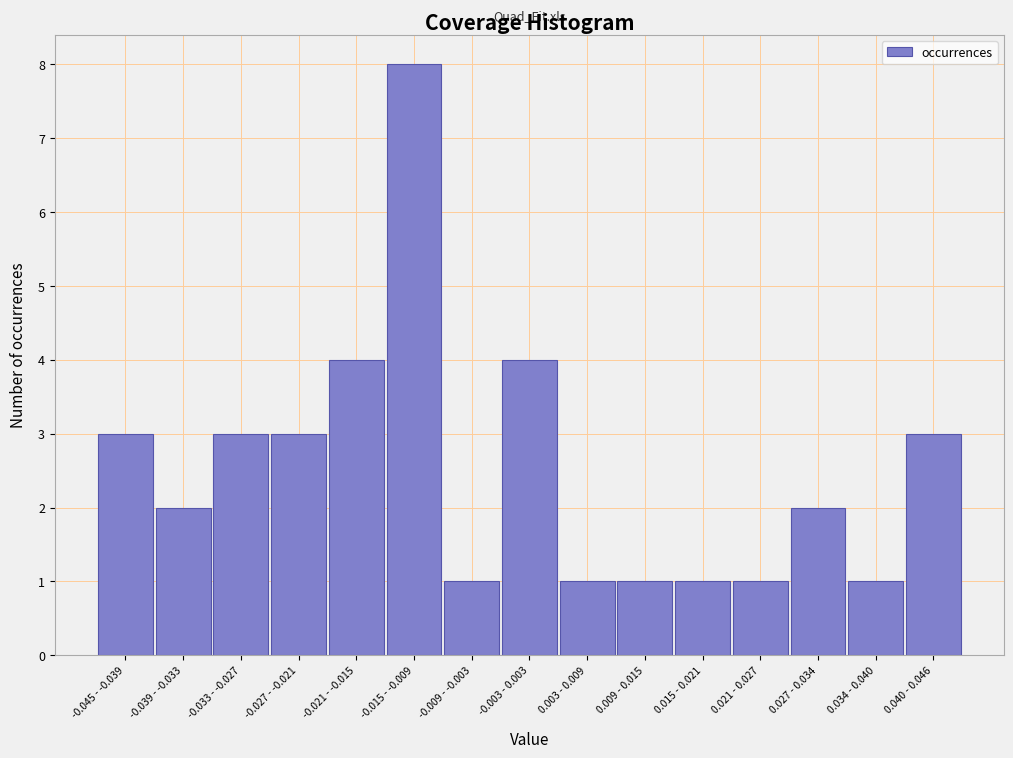

Reading left to right, what are all the values shown in this chart?

-0.045 - -0.039=3	-0.039 - -0.033=2	-0.033 - -0.027=3	-0.027 - -0.021=3	-0.021 - -0.015=4	-0.015 - -0.009=8	-0.009 - -0.003=1	-0.003 - 0.003=4	0.003 - 0.009=1	0.009 - 0.015=1	0.015 - 0.021=1	0.021 - 0.027=1	0.027 - 0.034=2	0.034 - 0.040=1	0.040 - 0.046=3